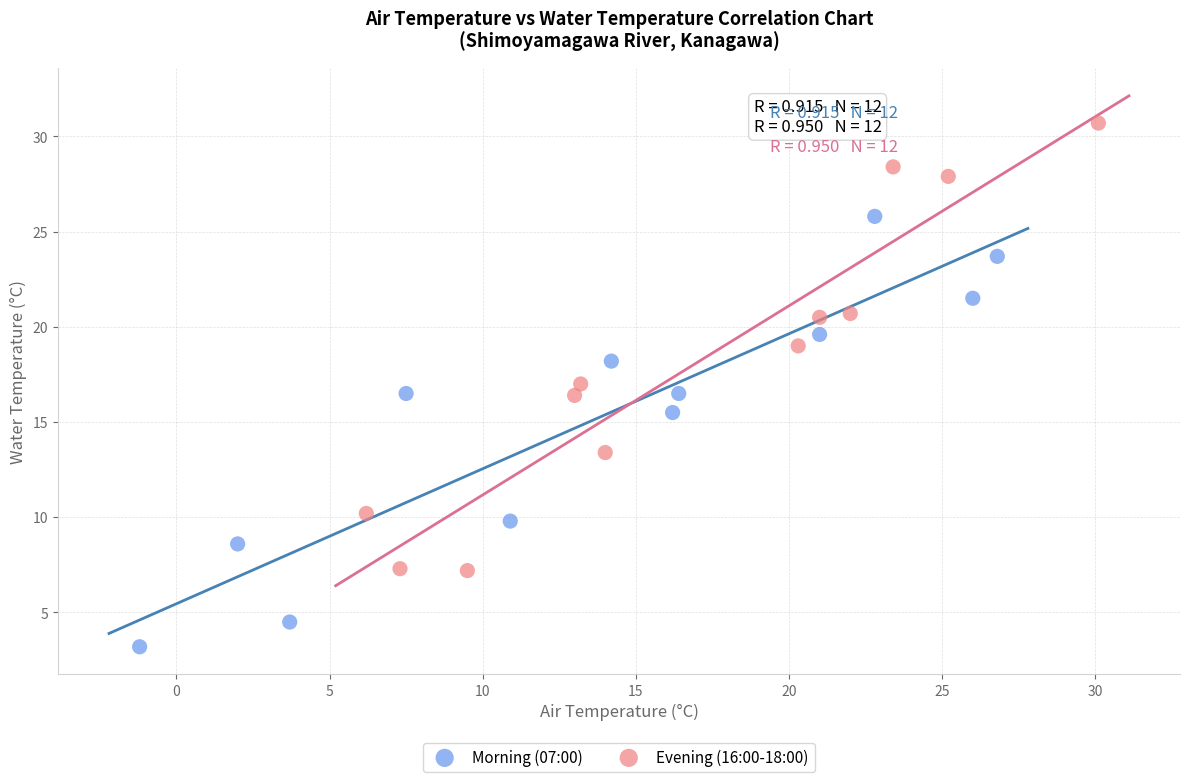

What are all the series names shown in the legend?

Morning (07:00), Evening (16:00-18:00)